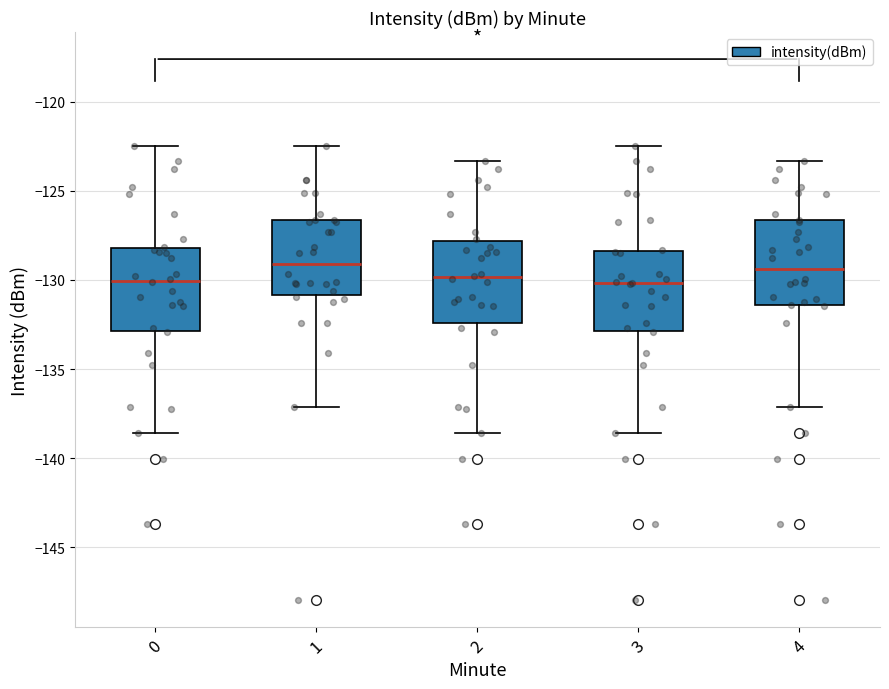

Reading left to right, transcribe this box plot: for each box, give where its median line is, the range the box spans, and where its two whiskers end, as read against the y-axis. The values are not printed on the chart, so give them approximately, as read against the axis.

0: median -130.0, box -133.0 to -128.0, whiskers -138.5 to -122.5
1: median -129.0, box -131.0 to -126.5, whiskers -137.0 to -122.5
2: median -130.0, box -132.5 to -128.0, whiskers -138.5 to -123.5
3: median -130.0, box -133.0 to -128.5, whiskers -138.5 to -122.5
4: median -129.5, box -131.5 to -126.5, whiskers -137.0 to -123.5